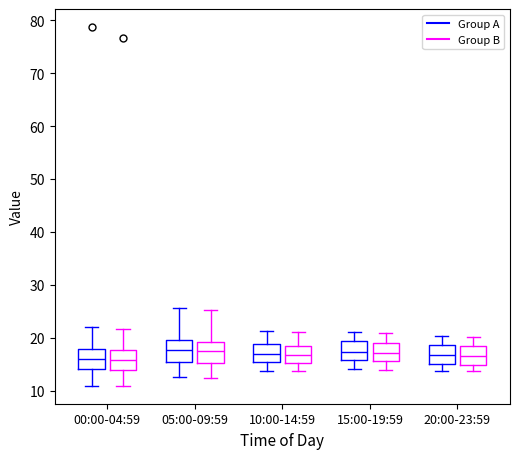

Reading left to right, read every box against the y-axis: the position of its median line, the range the box covers, and the ends of its whiskers. The values are not printed on the chart, so give them approximately, as read against the axis.

00:00-04:59 (Group A): median 16, box 14 to 18, whiskers 11 to 22
00:00-04:59 (Group B): median 16, box 14 to 18, whiskers 11 to 22
05:00-09:59 (Group A): median 18, box 15 to 20, whiskers 13 to 26
05:00-09:59 (Group B): median 17, box 15 to 19, whiskers 13 to 25
10:00-14:59 (Group A): median 17, box 15 to 19, whiskers 14 to 21
10:00-14:59 (Group B): median 17, box 15 to 19, whiskers 14 to 21
15:00-19:59 (Group A): median 17, box 16 to 19, whiskers 14 to 21
15:00-19:59 (Group B): median 17, box 16 to 19, whiskers 14 to 21
20:00-23:59 (Group A): median 17, box 15 to 19, whiskers 14 to 20
20:00-23:59 (Group B): median 17, box 15 to 18, whiskers 14 to 20